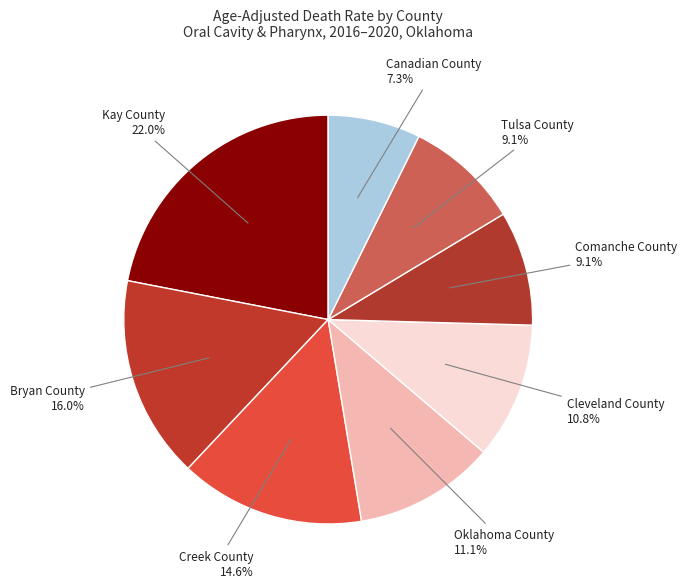

How many slices are in this pie chart?

8